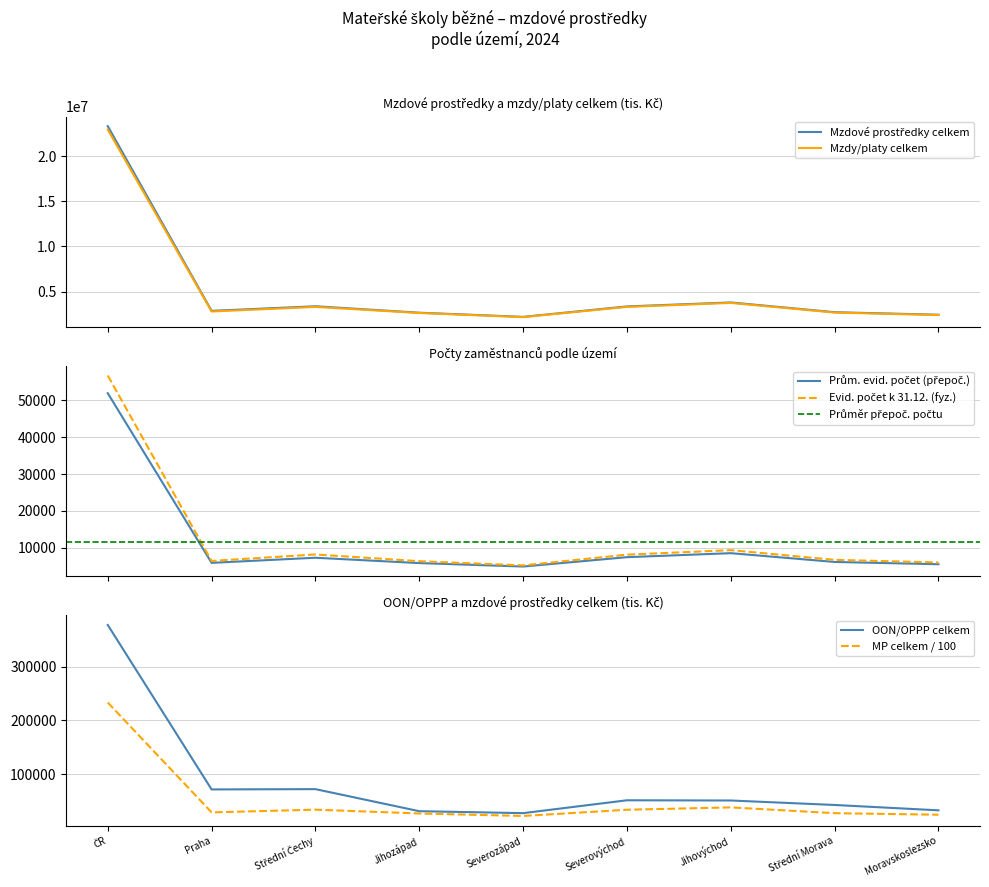

The Mzdové prostředky celkem (tis. Kč) series shows 2653474.0 at Jihozápad. True or false?

True